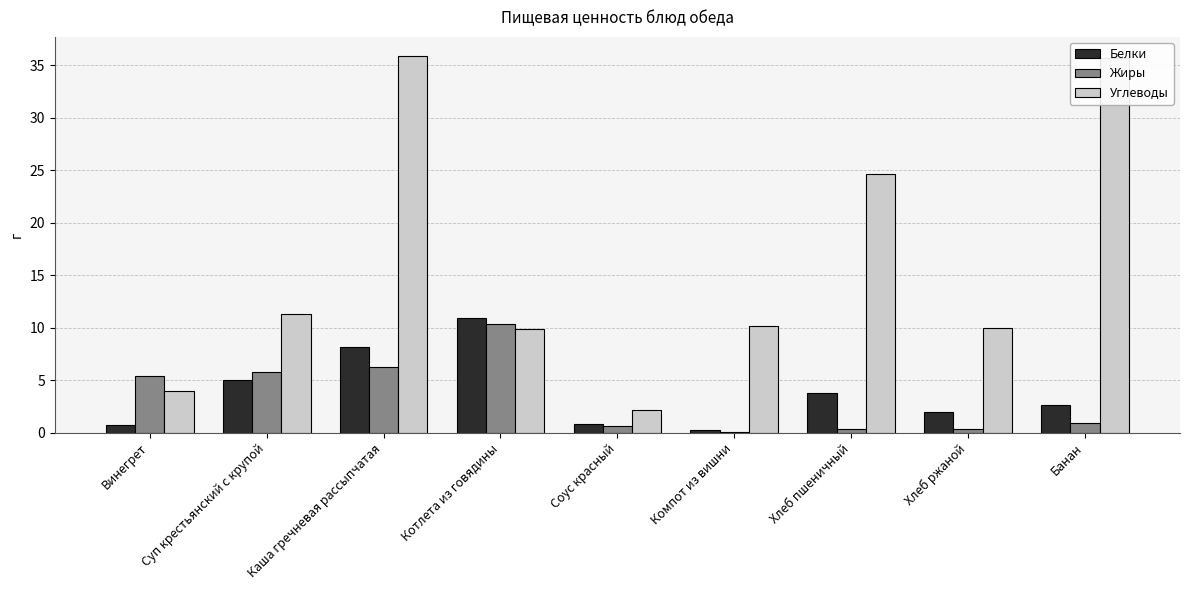

What is the maximum value shown in the chart?

35.9